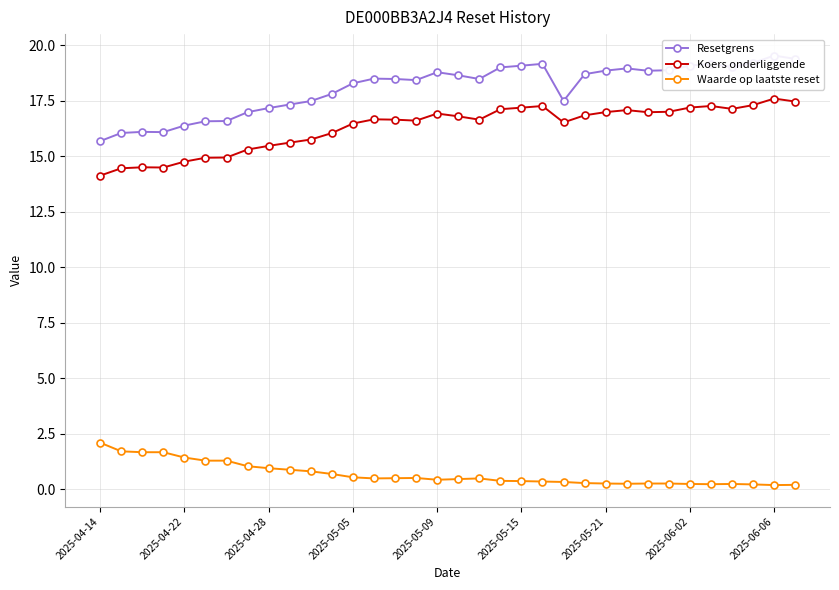

Reading right to left, extract all data points from this chart.

Resetgrens: 19.4	19.5	19.2	19.0	19.2	19.1	18.9	18.8	19.0	18.9	18.7	17.5	19.2	19.1	19.0	18.5	18.6	18.8	18.4	18.5	18.5	18.3	17.8	17.5	17.3	17.2	17.0	16.6	16.6	16.4	16.1	16.1	16.0	15.7
Koers onderliggende: 17.5	17.6	17.3	17.1	17.3	17.2	17.0	17.0	17.1	17.0	16.8	16.5	17.3	17.2	17.1	16.6	16.8	16.9	16.6	16.6	16.7	16.5	16.0	15.8	15.6	15.5	15.3	14.9	14.9	14.8	14.5	14.5	14.5	14.1
Waarde op laatste reset: 0.2	0.2	0.2	0.2	0.2	0.2	0.3	0.3	0.2	0.3	0.3	0.3	0.3	0.4	0.4	0.5	0.5	0.4	0.5	0.5	0.5	0.5	0.7	0.8	0.9	0.9	1.0	1.3	1.3	1.4	1.7	1.7	1.7	2.1